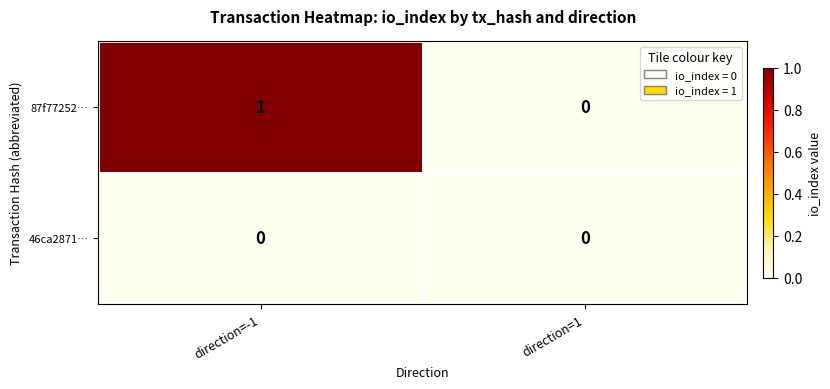

The value of 87f77252… at direction=-1 is 0. True or false?

False